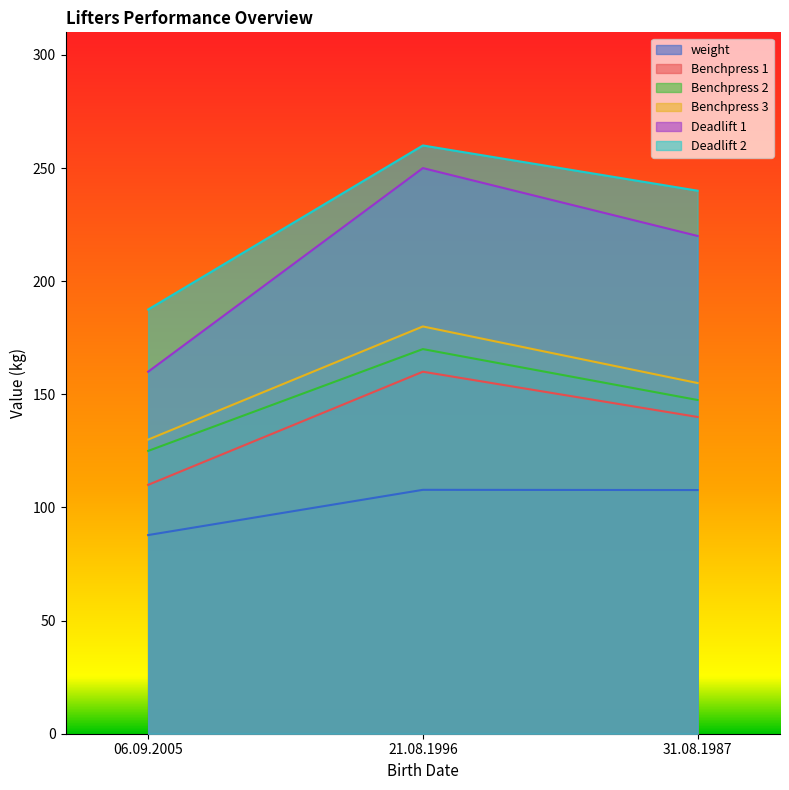

At 31.08.1987, list the series in order from largest to smallest.

Deadlift 2, Deadlift 1, Benchpress 3, Benchpress 2, Benchpress 1, weight